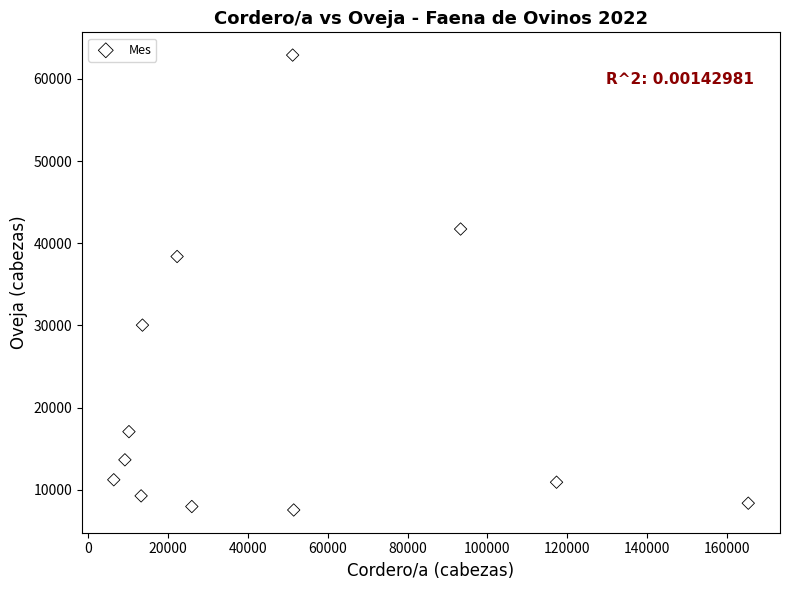

What Y value in the scatter plot is closest to 35221?

38388.0